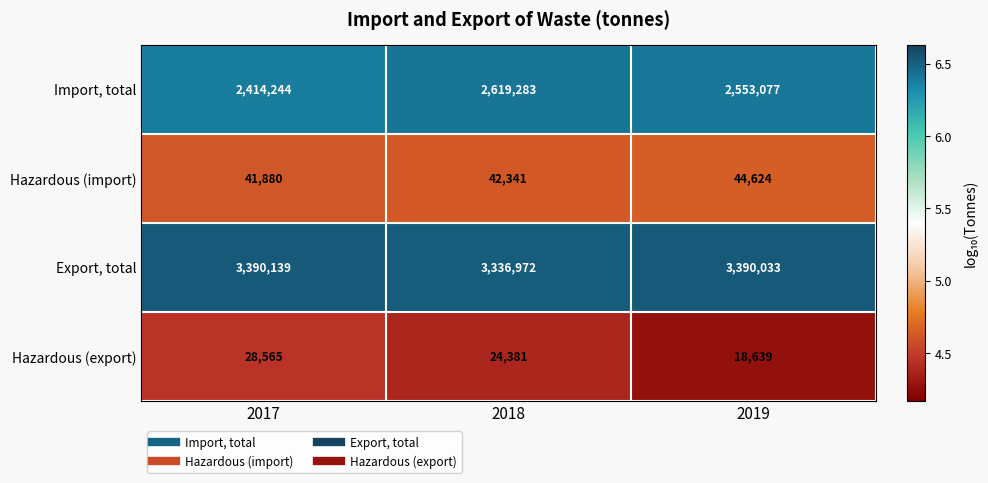

What is the average value of the Export, total series?

3372381